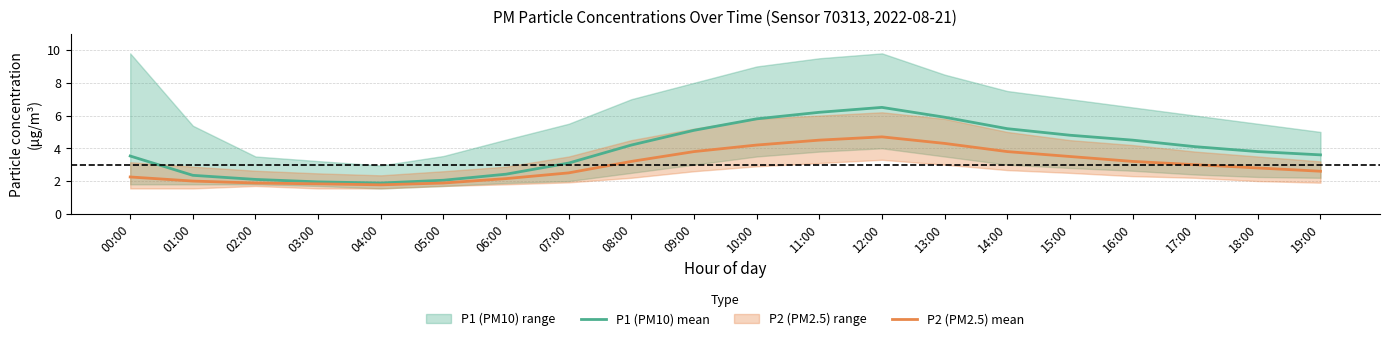

At which label does P2 (PM2.5) mean reach its minimum?

04:00